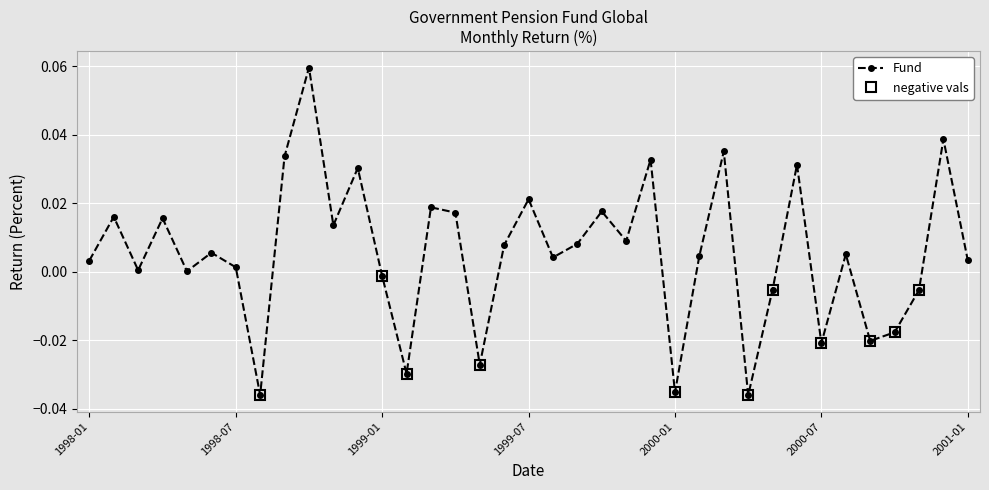

In Fund, how many points are lower than both neighbors (excluding endpoints)?

12